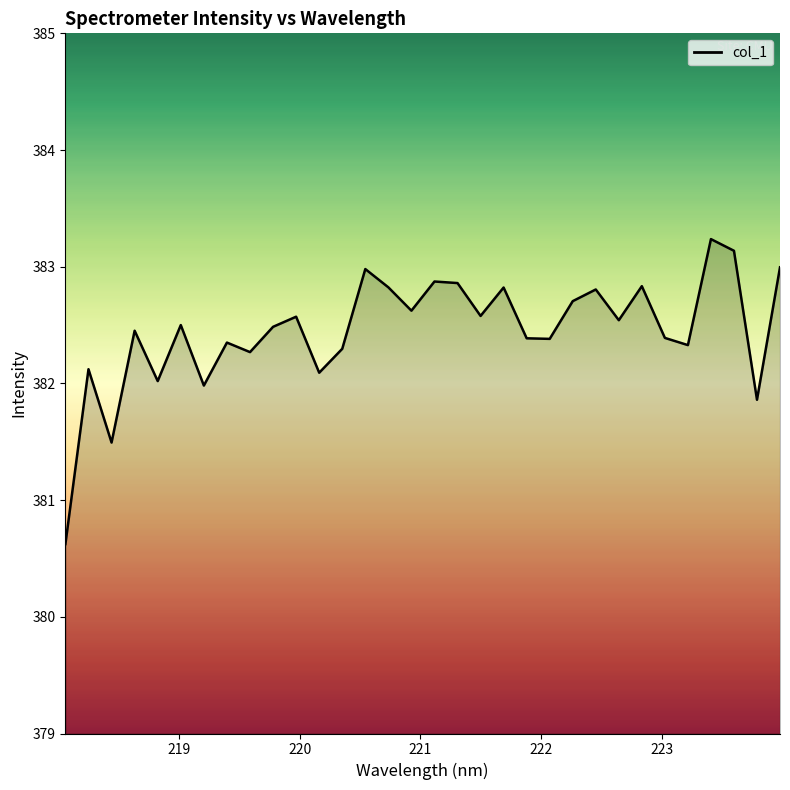

What is the smallest value displayed?

380.6